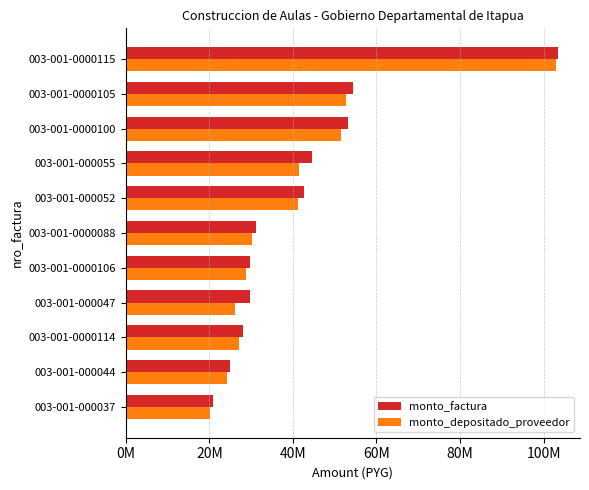

What are all the series names shown in the legend?

monto_factura, monto_depositado_proveedor